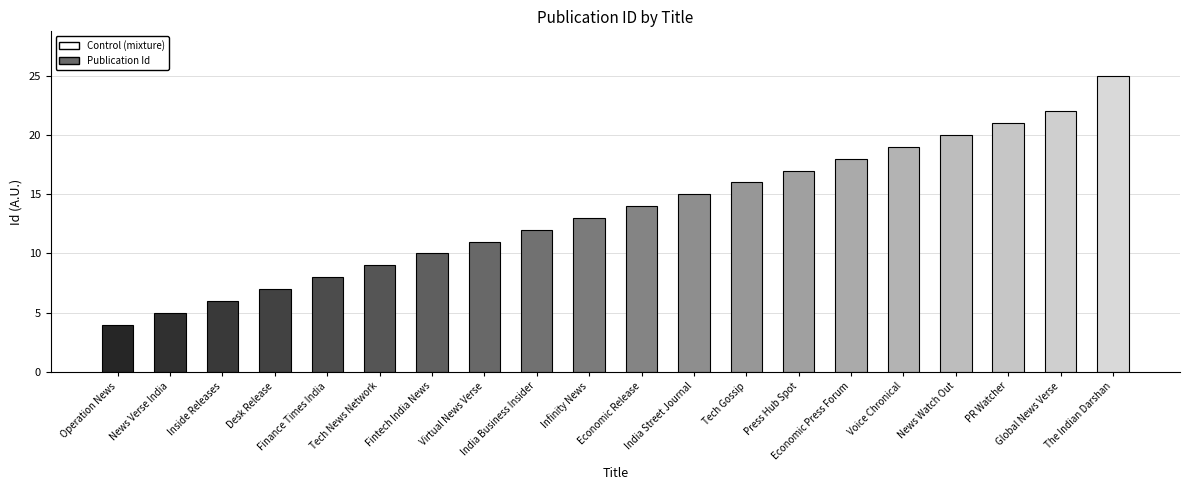

What is the greatest value displayed?

25